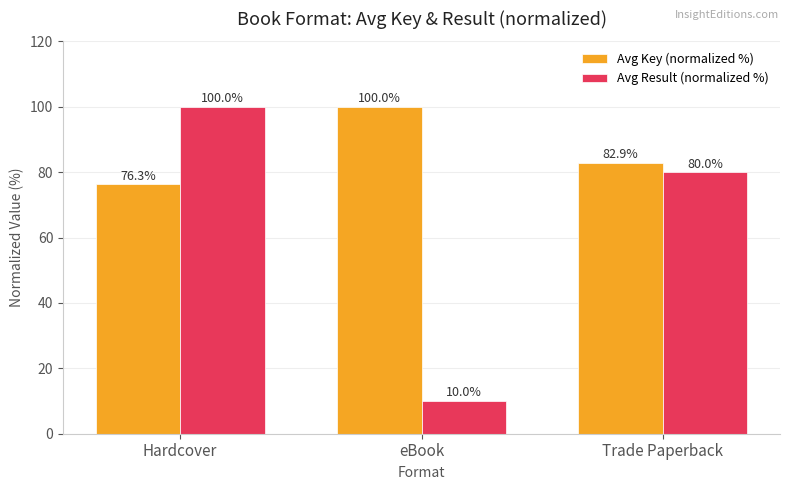

At which category is the sum across all series the highest?

Hardcover